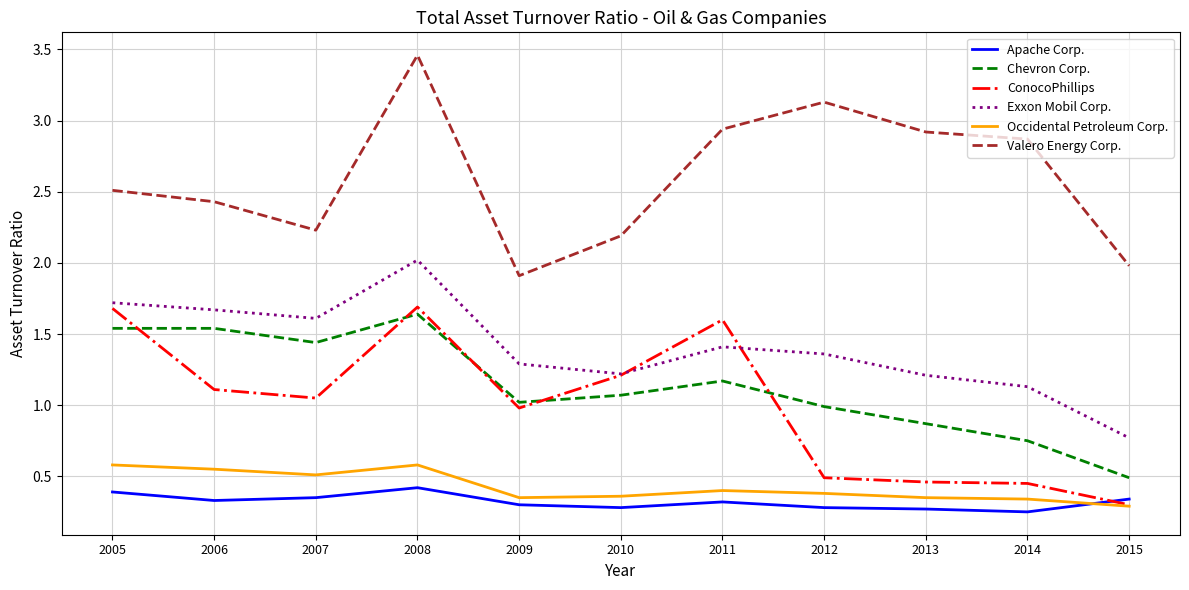

Is it true that Valero Energy Corp. equals 1.6 at 2013?

False